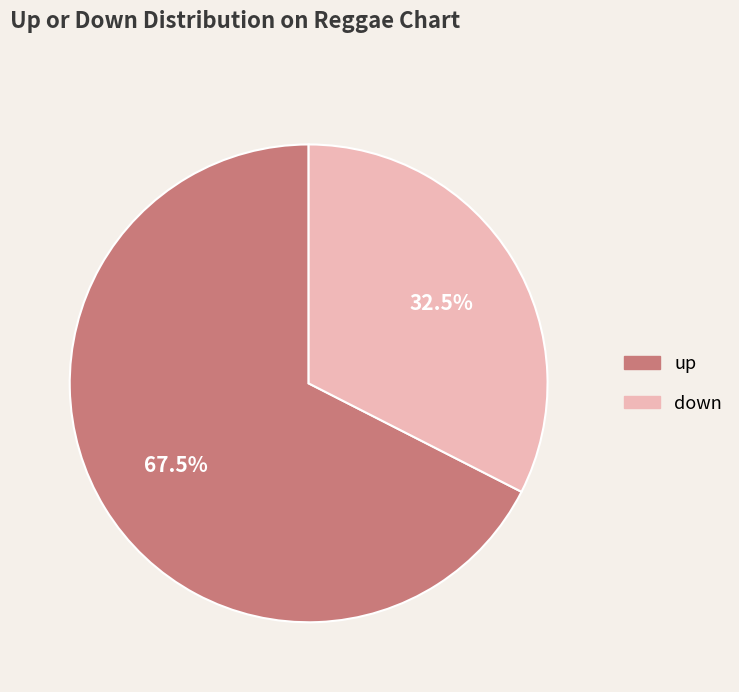

Do down and up together represent more than half of the pie?

Yes